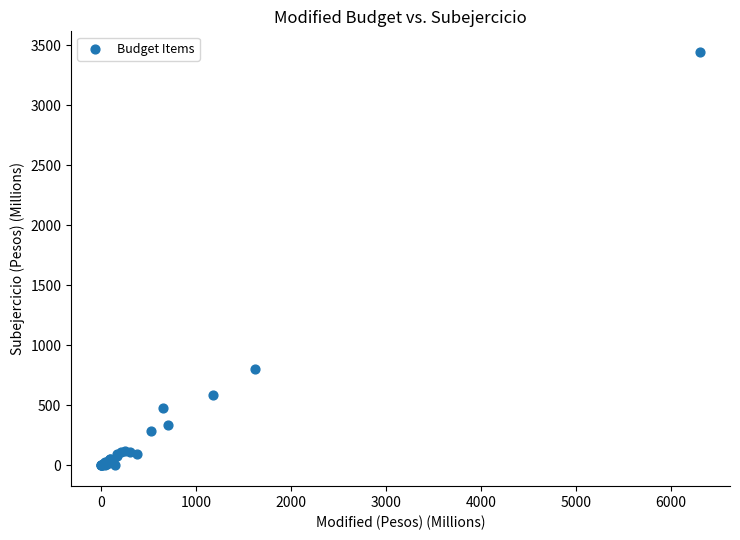

What Y value in the scatter plot is closest to 1722?

802.0